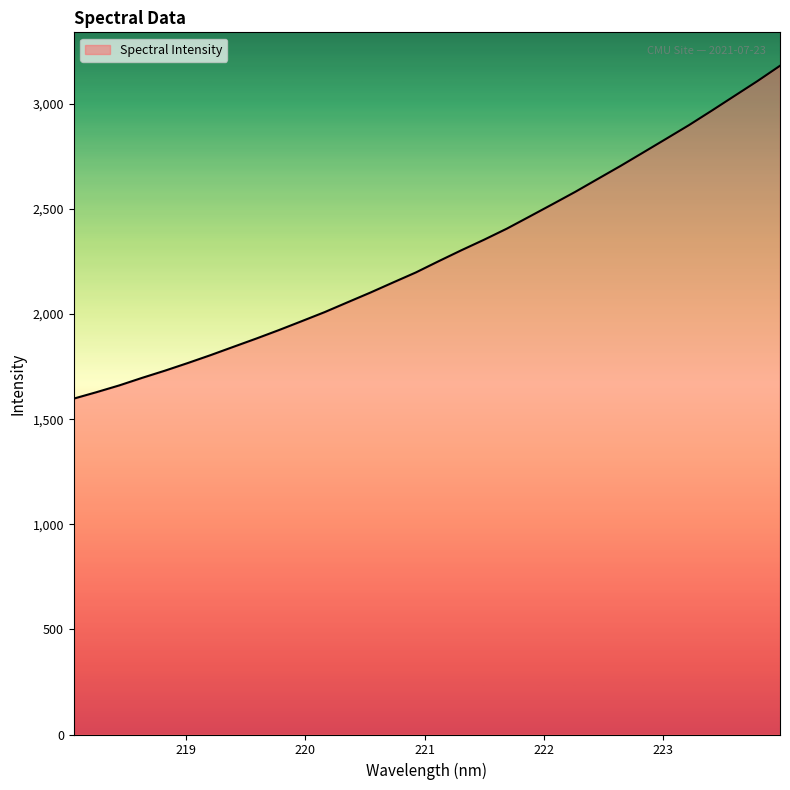

What is the greatest value displayed?

3181.1